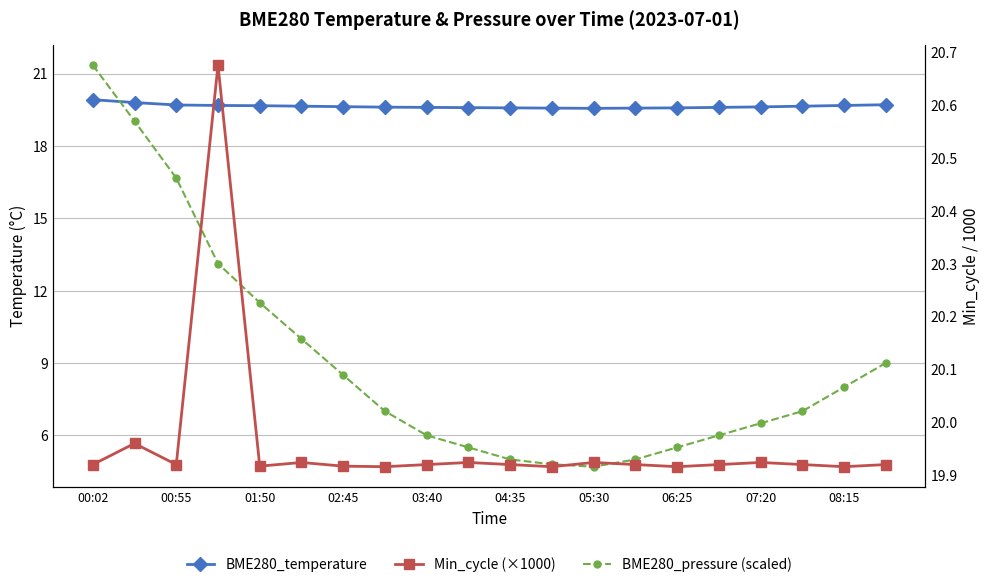

Reading left to right, list all the values displayed in this chart.

BME280_temperature: 19.9	19.8	19.7	19.7	19.7	19.6	19.6	19.6	19.6	19.6	19.6	19.6	19.6	19.6	19.6	19.6	19.6	19.6	19.7	19.7
BME280_pressure (scaled): 21.4	19.0	16.7	13.1	11.5	10.0	8.5	7.0	6.0	5.5	5.0	4.8	4.7	5.0	5.5	6.0	6.5	7.0	8.0	9.0
Min_cycle (×1000): 19.9	20.0	19.9	20.7	19.9	19.9	19.9	19.9	19.9	19.9	19.9	19.9	19.9	19.9	19.9	19.9	19.9	19.9	19.9	19.9